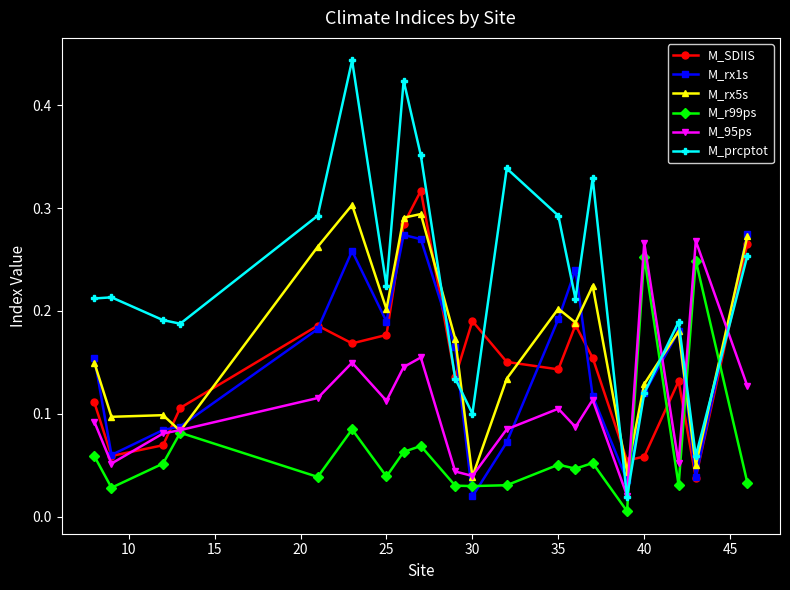

Which series has the largest range (max minus min)?

M_prcptot